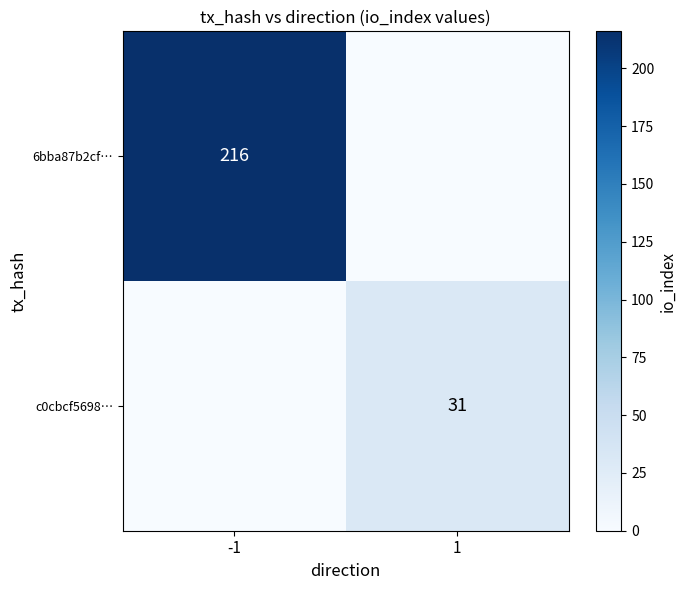

What is the spread (max minus min) of values at -1?

216